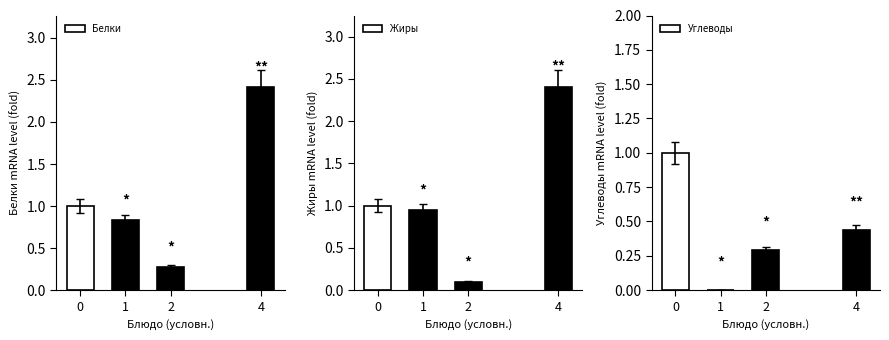

How many categories are shown in the chart?

4